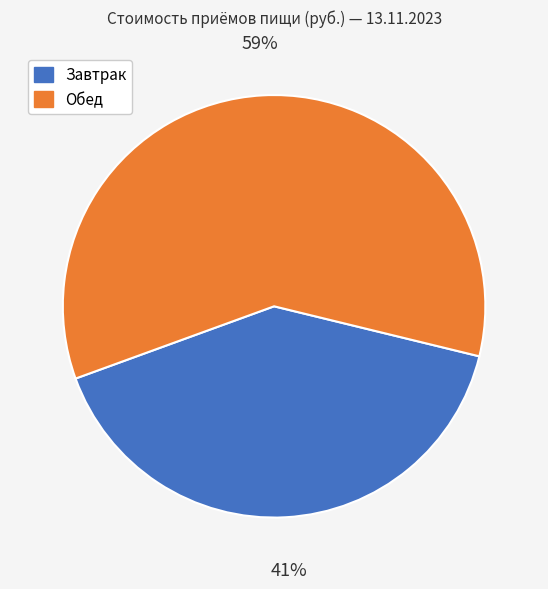

The Завтрак slice represents 41% of the pie. True or false?

True